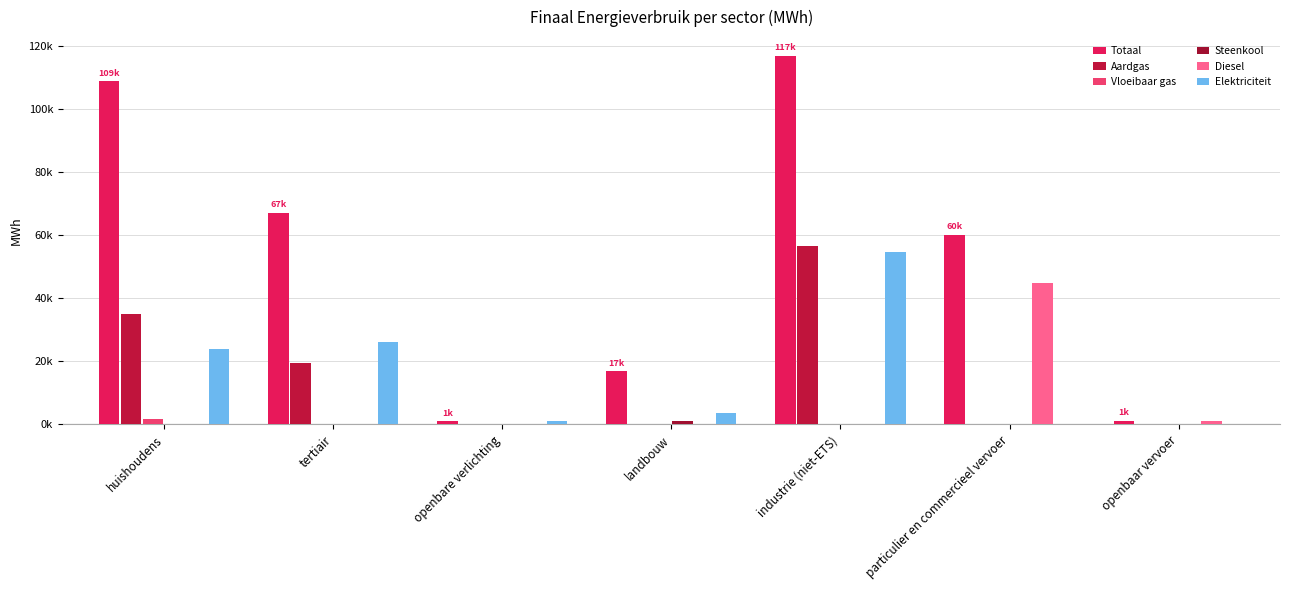

Where does the Totaal series first go above 60000?

huishoudens